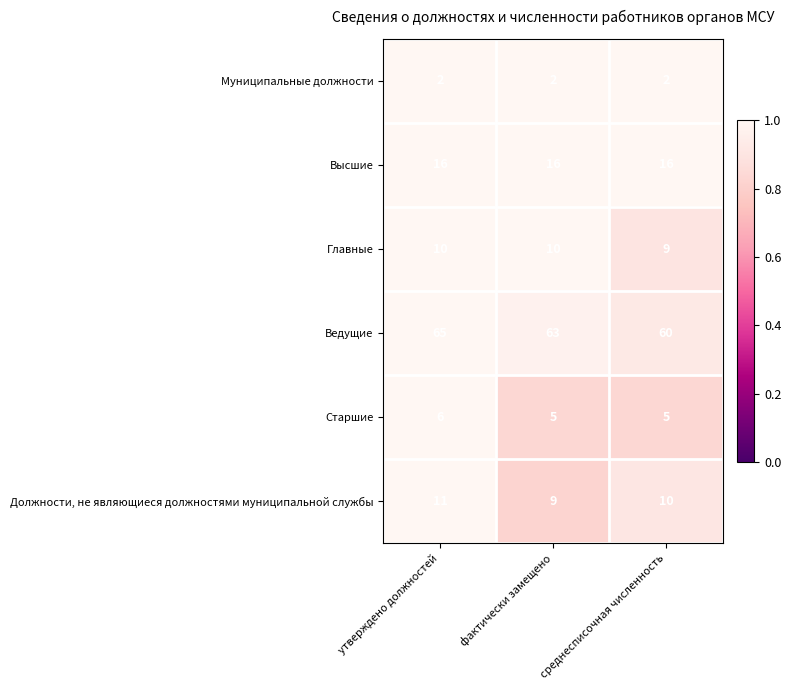

What is the sum of all Должности, не являющиеся должностями муниципальной службы values?

30